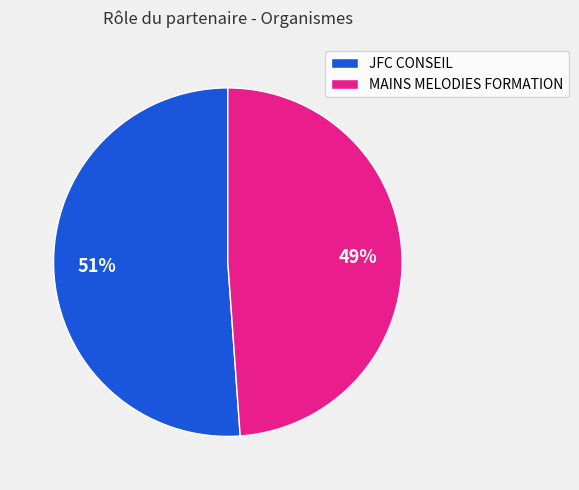

True or false: JFC CONSEIL accounts for 65% of the total.

False